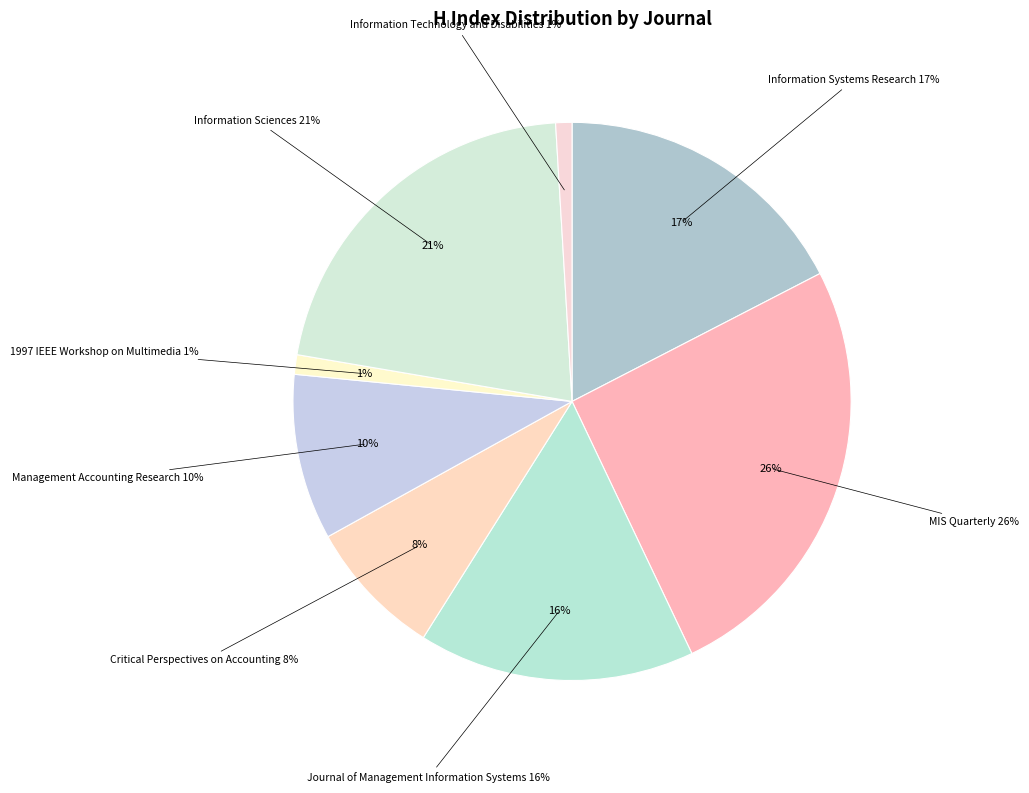

Does any single category account for the majority?

No